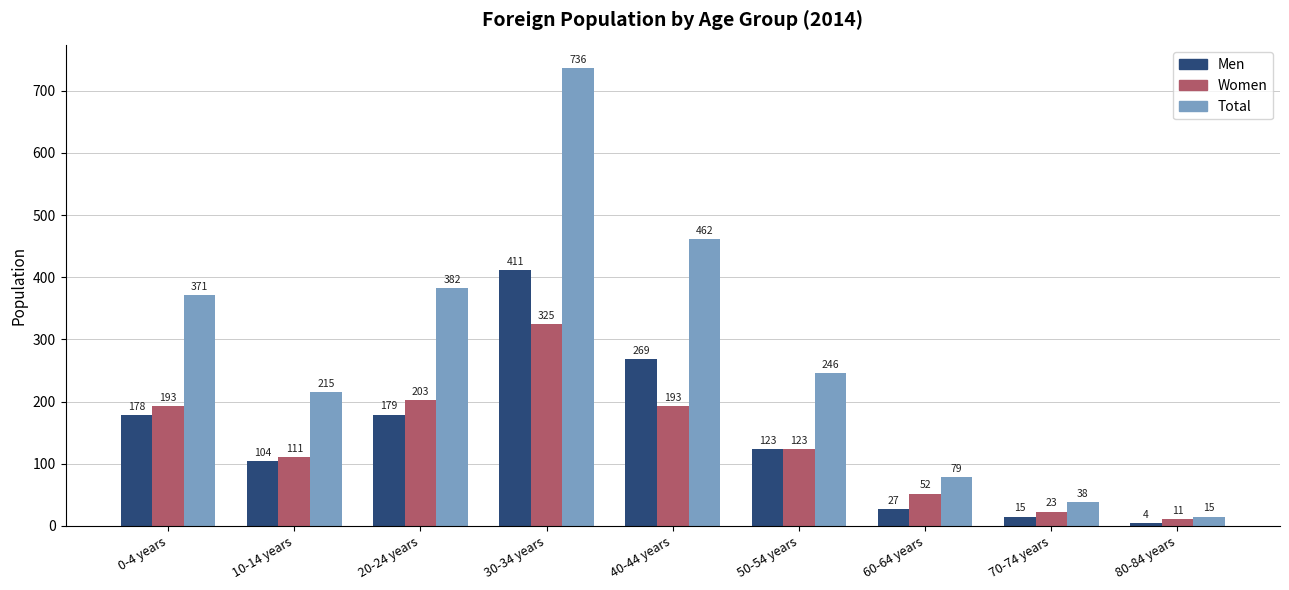

Is the value of Men at 20-24 years greater than the value of Total at 0-4 years?

No